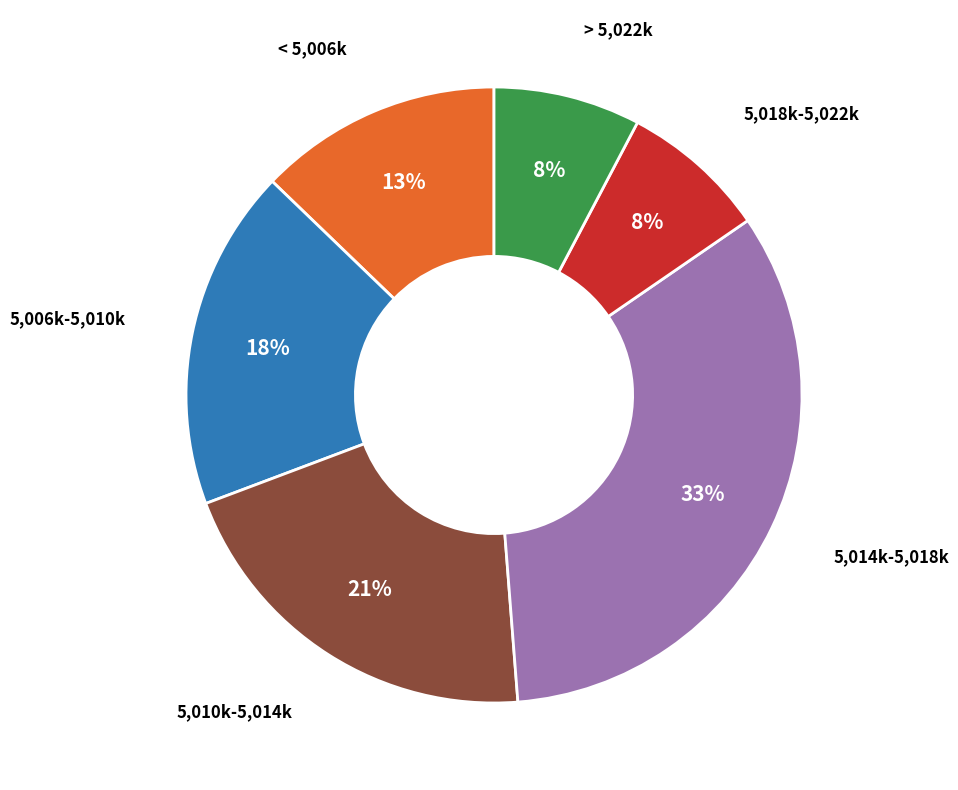

Does any single category account for the majority?

No